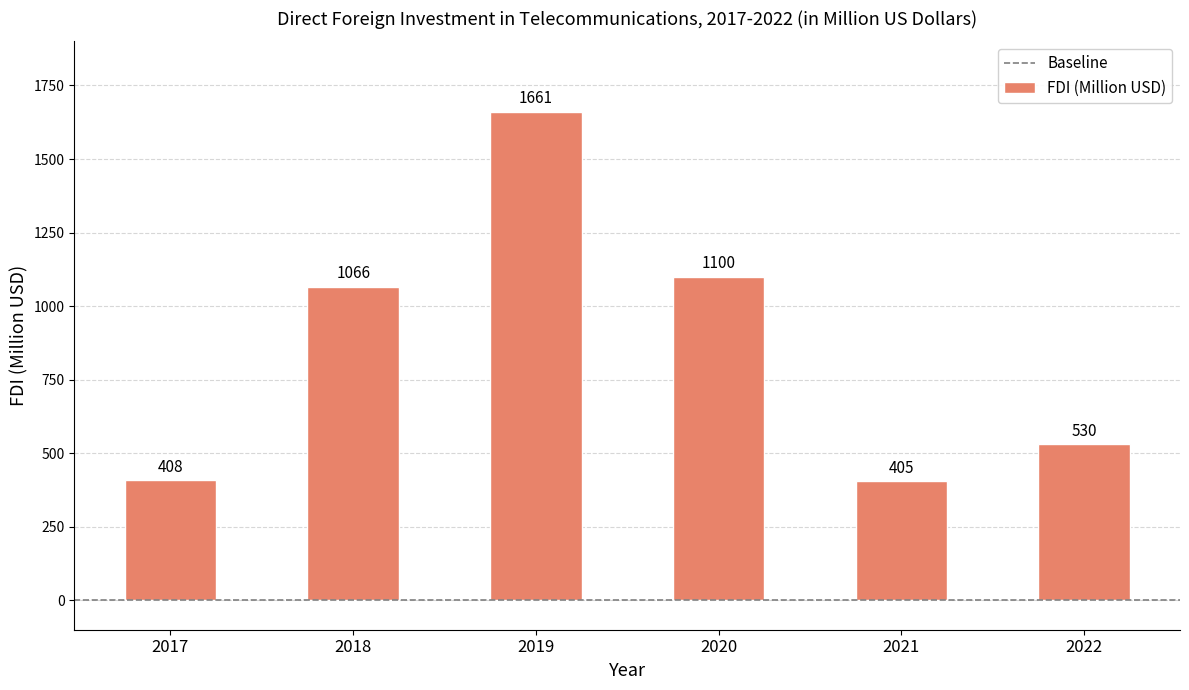

Reading left to right, list all the values displayed in this chart.

2017=408	2018=1066	2019=1661	2020=1100	2021=405	2022=530